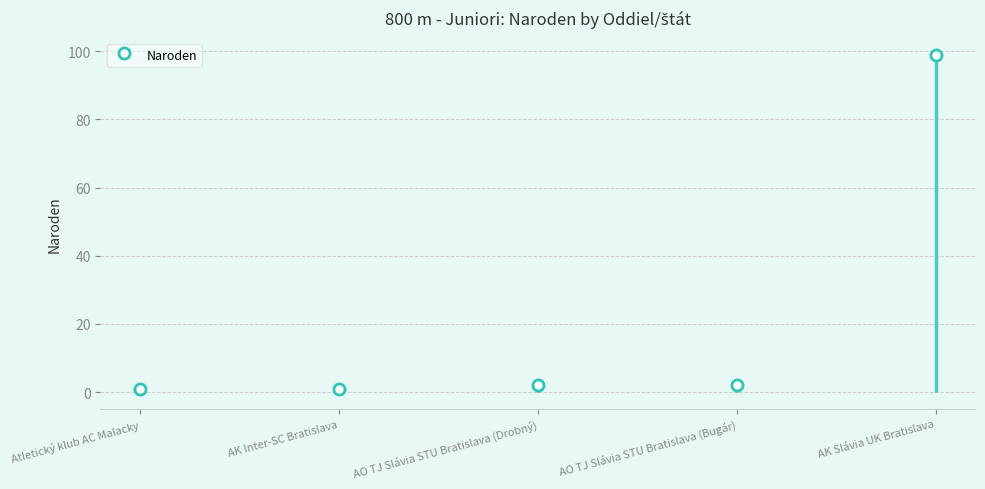

How many data points are above 2?

1